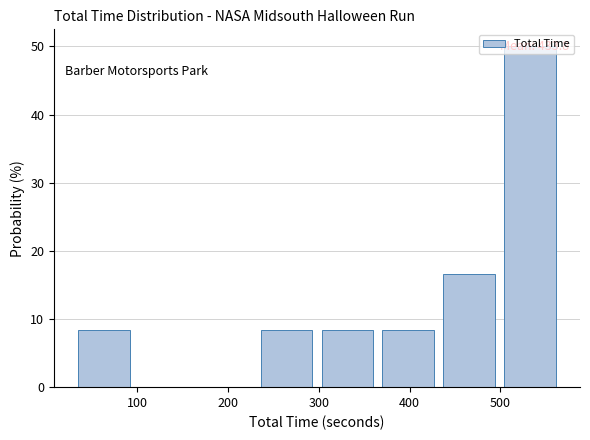

Over which range of the x-axis is the bar tallest?

500 to 570